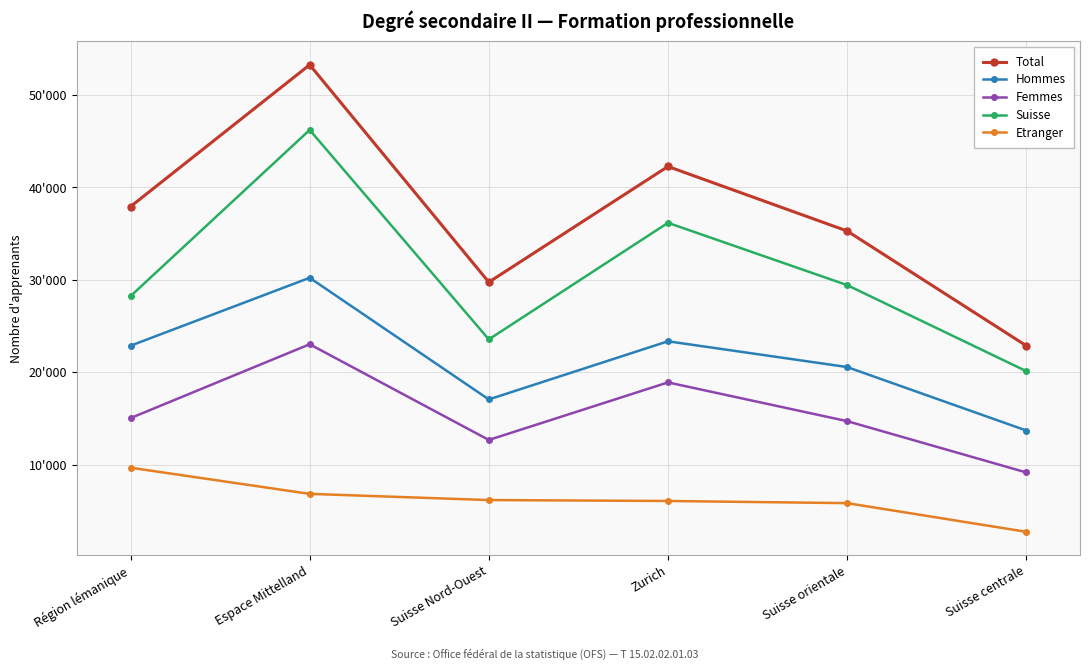

Does the chart have visible grid lines?

Yes